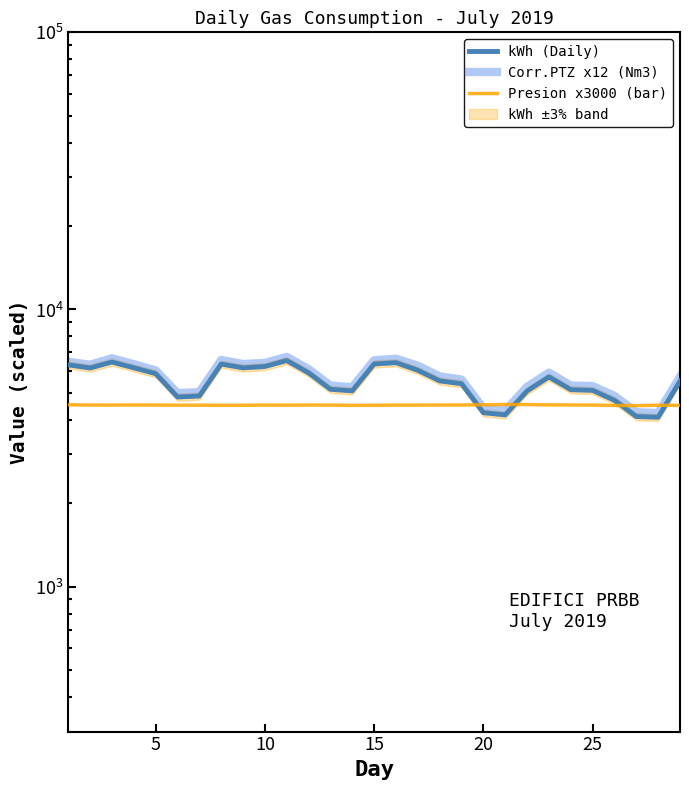

How many distinct data groups are displayed?

3